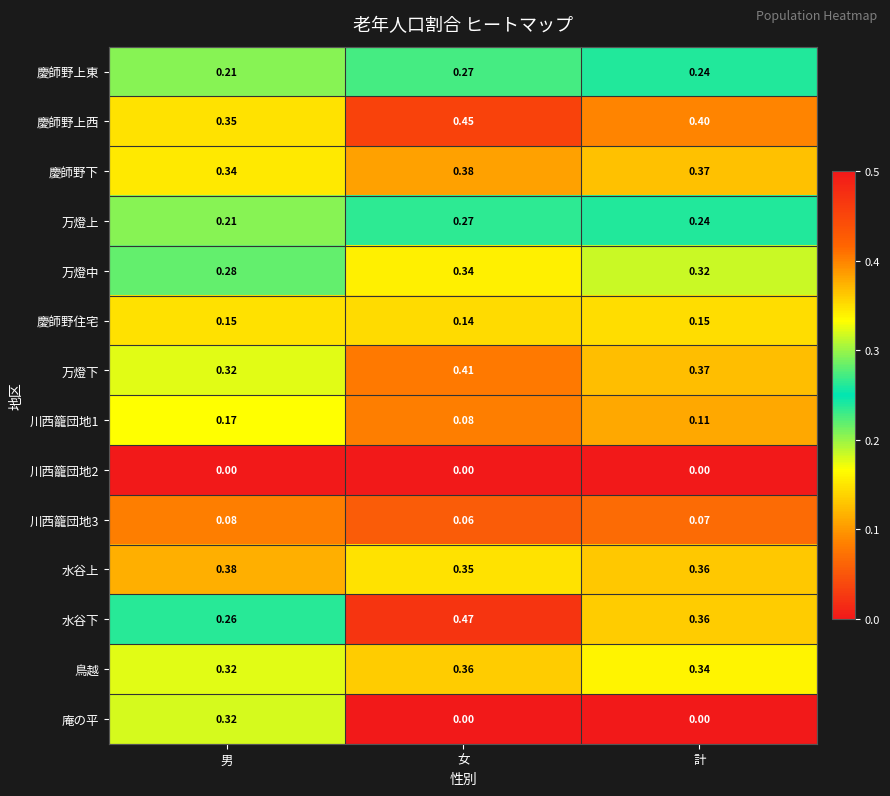

Which category has the lowest value in the 慶師野上東 series?

男